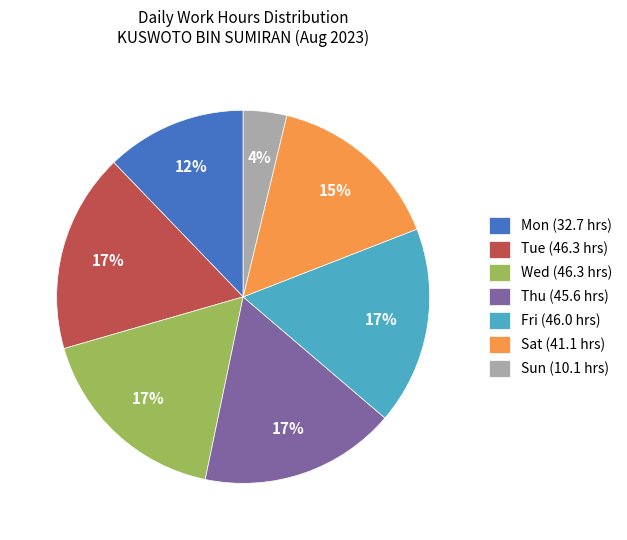

What is the ratio of the value at Tue to the value at Wed?

1.0